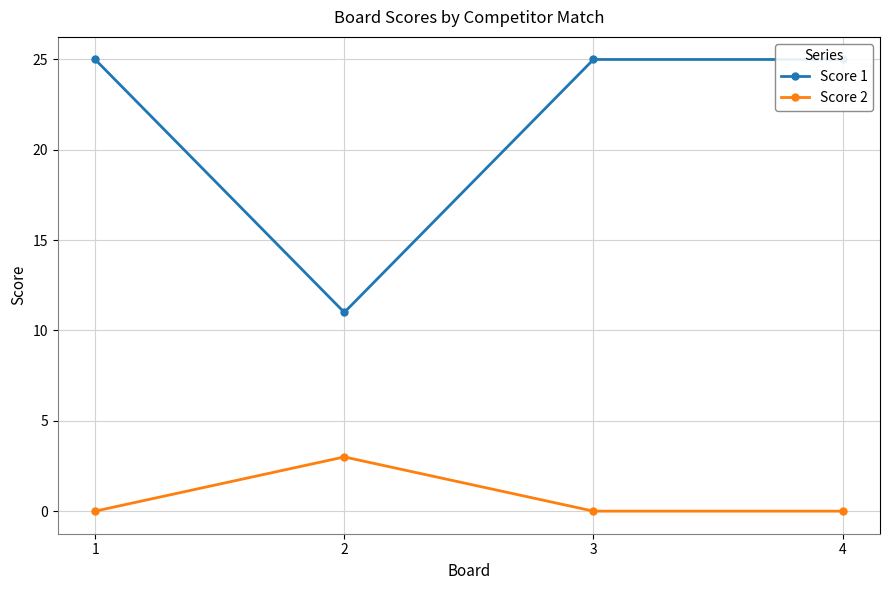

At which category is the sum across all series the highest?

1